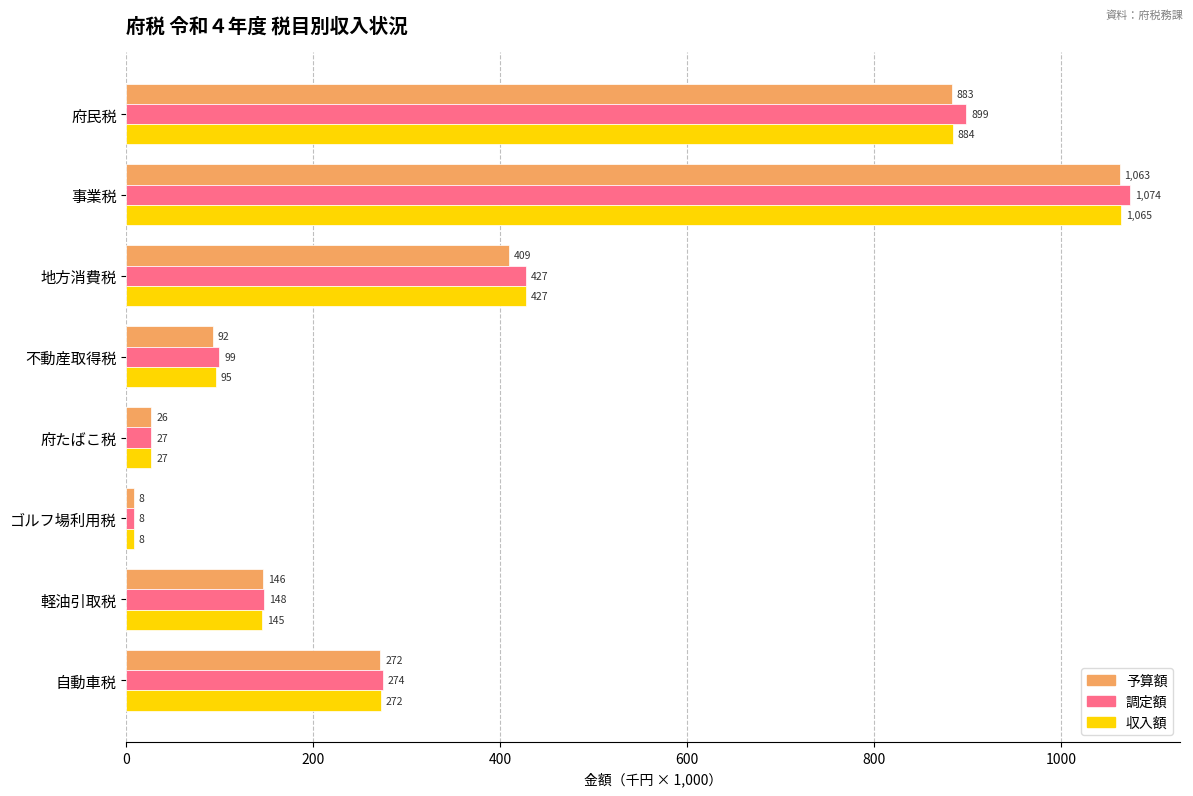

What is the highest value of the 予算額 series?

1062.6